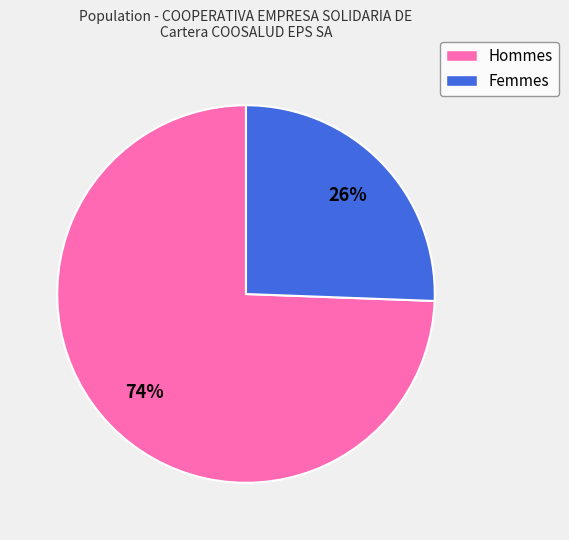

To the nearest percent, what is the average slice percentage?

50%